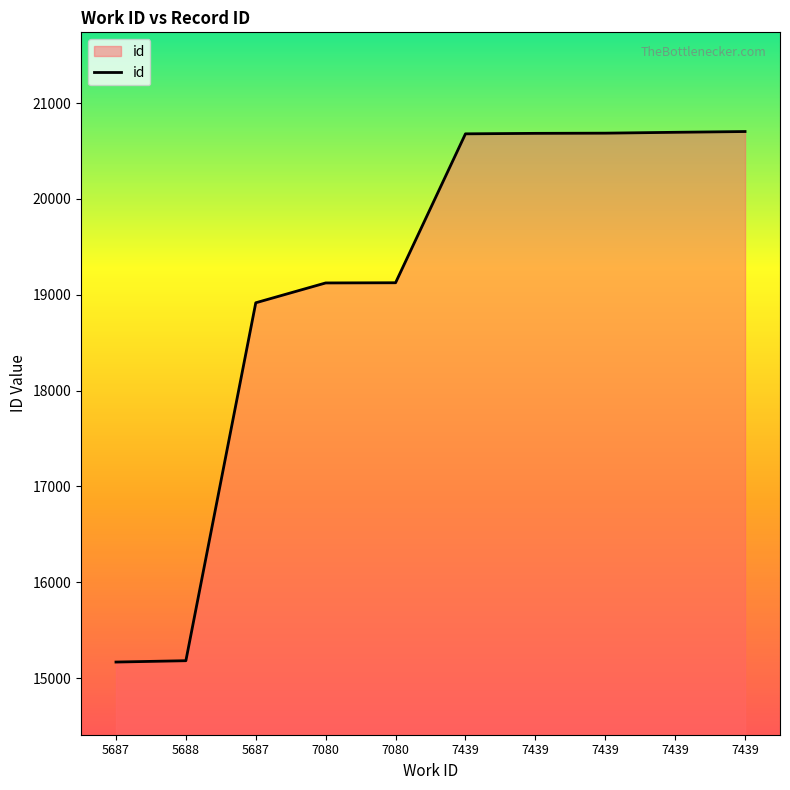

Does the chart have visible grid lines?

No